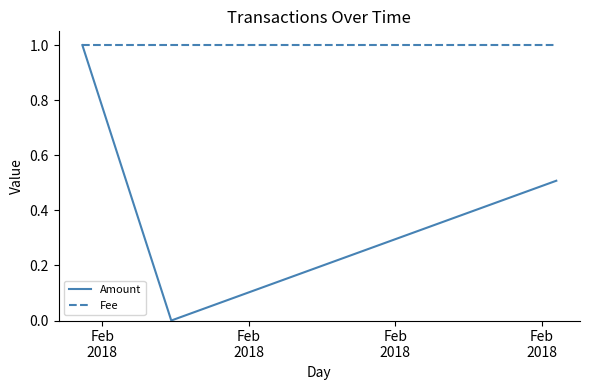

Which series has the largest range (max minus min)?

Amount